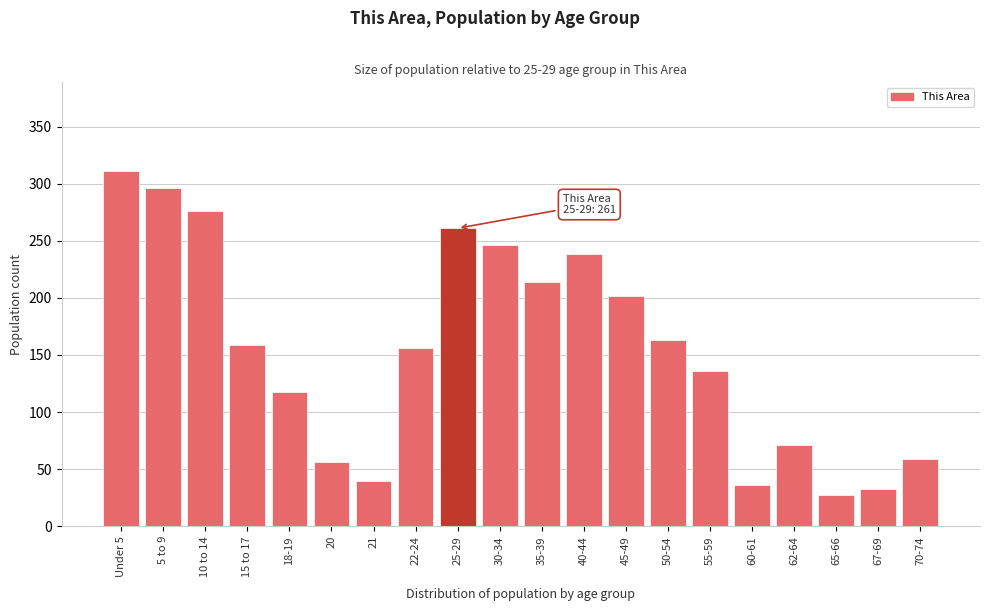

Reading left to right, transcribe all the data shown in this chart.

311	296	276	159	118	56	40	156	261	246	214	238	202	163	136	36	71	27	33	59